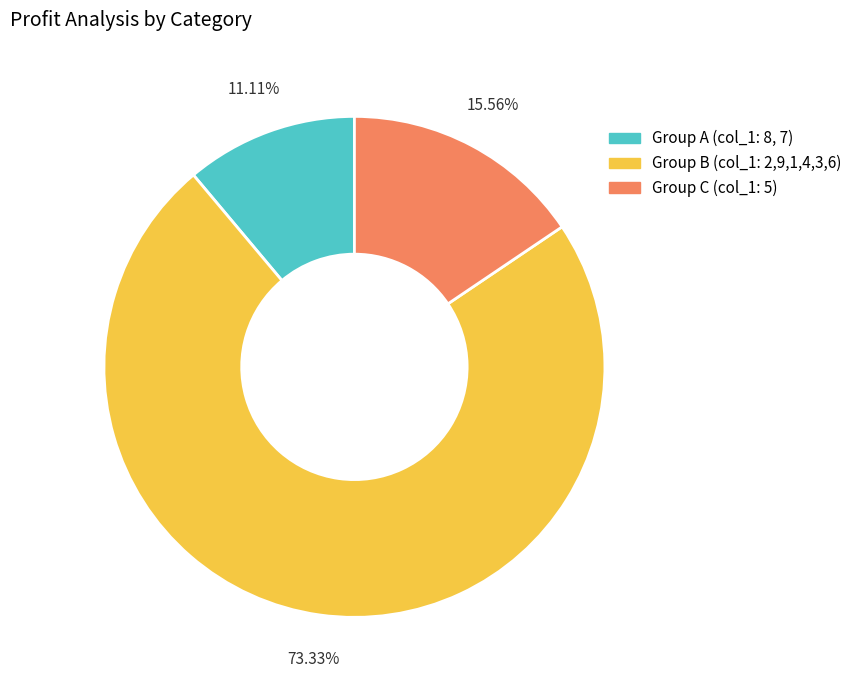

To the nearest percent, what is the difference between the largest and smallest slice percentages?

62%